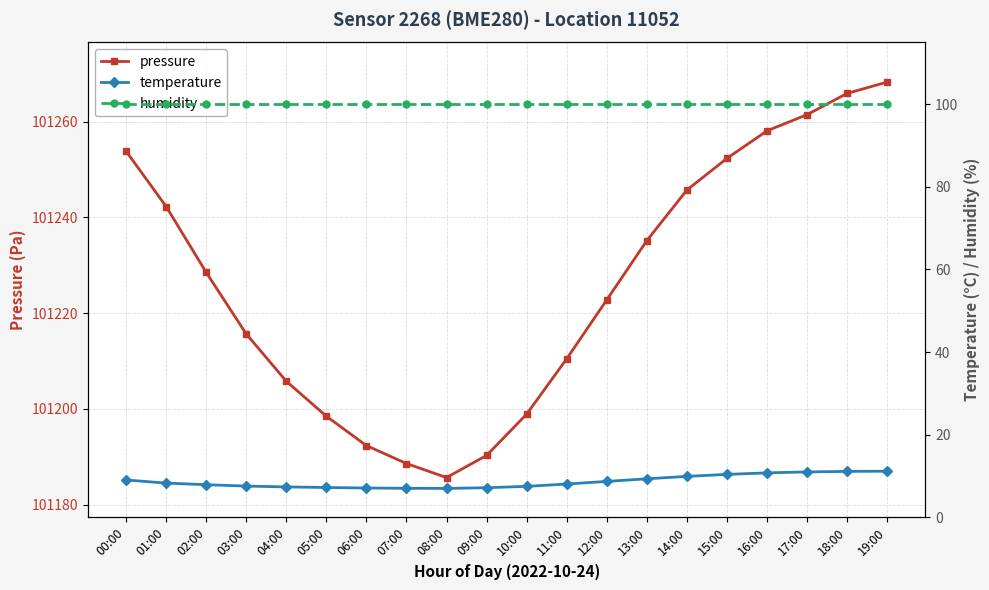

What is the highest value of the temperature series?

11.1